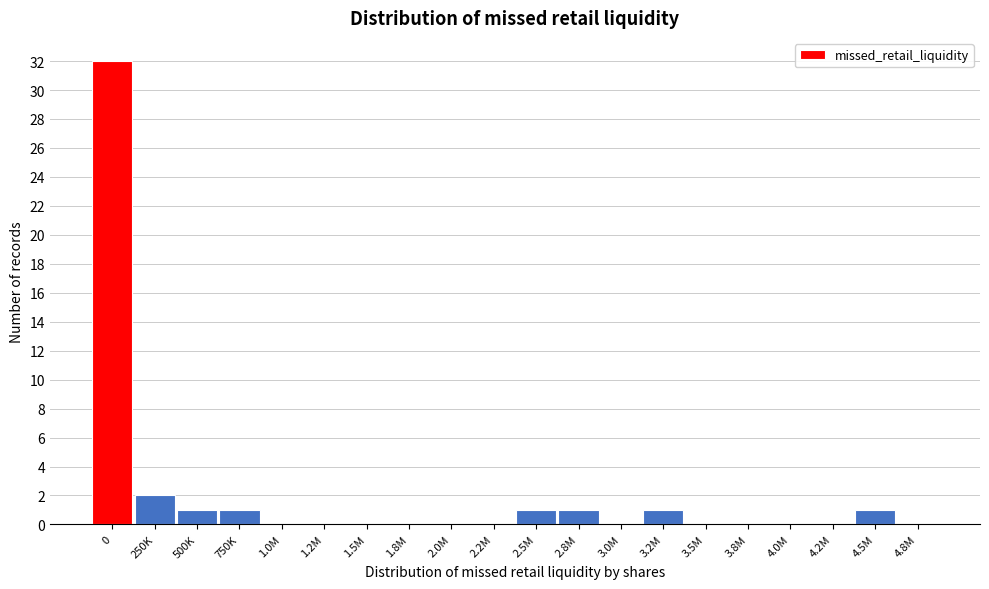

Reading left to right, list all the values displayed in this chart.

0=32	250K=2	500K=1	750K=1	1.0M=0	1.2M=0	1.5M=0	1.8M=0	2.0M=0	2.2M=0	2.5M=1	2.8M=1	3.0M=0	3.2M=1	3.5M=0	3.8M=0	4.0M=0	4.2M=0	4.5M=1	4.8M=0